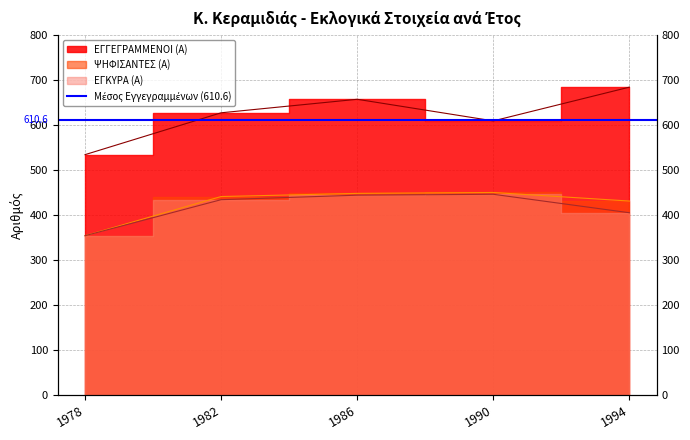

Between 1986 and 1994, which series saw the biggest shift?

ΕΓΚΥΡΑ (Α)